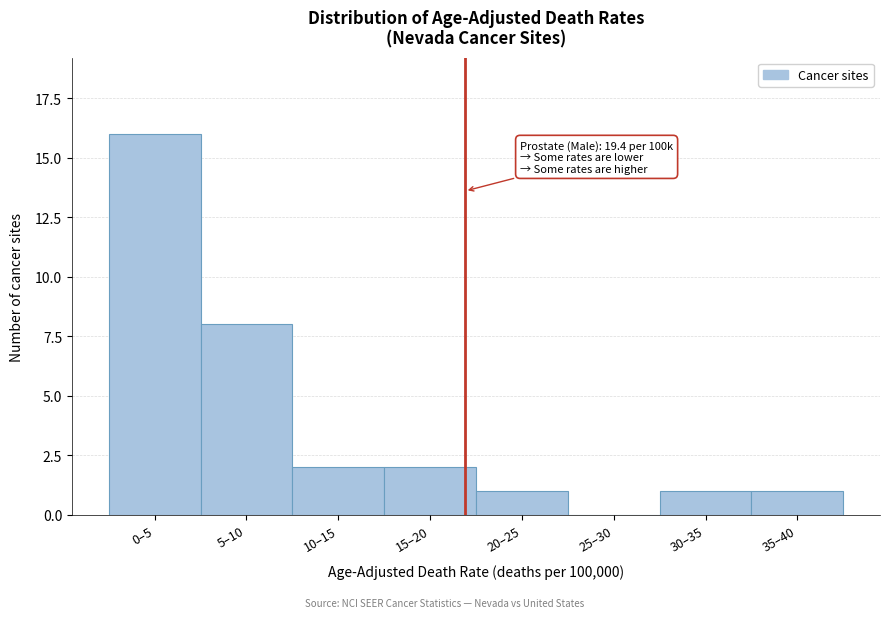

Reading right to left, what are all the values shown in this chart?

35–40=1	30–35=1	25–30=0	20–25=1	15–20=2	10–15=2	5–10=8	0–5=16